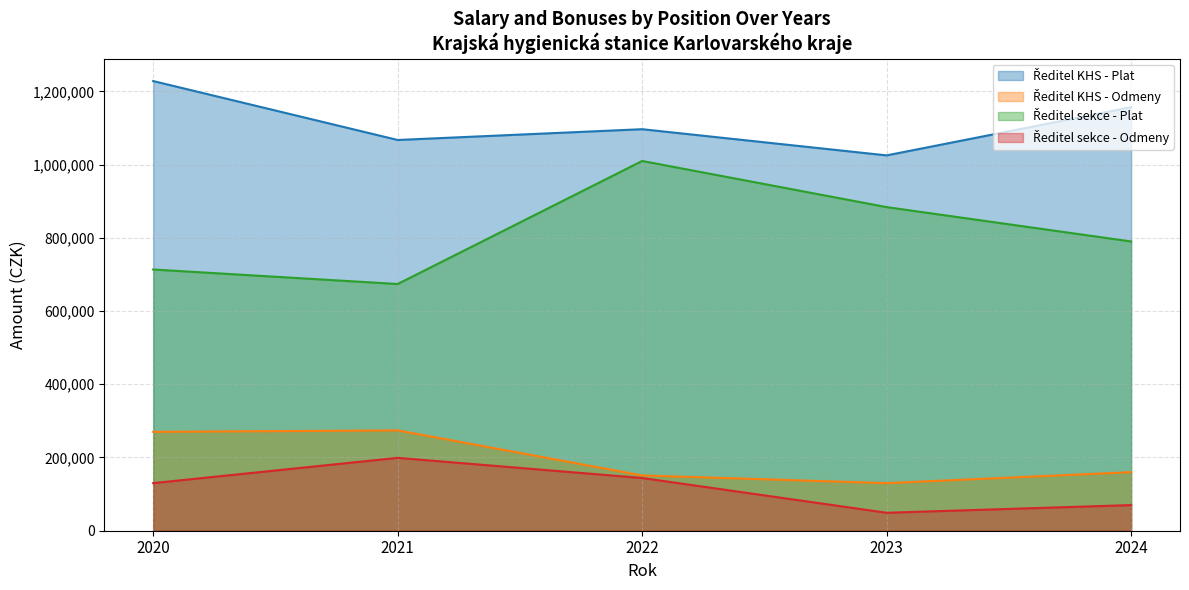

At which category is the sum across all series the highest?

2022